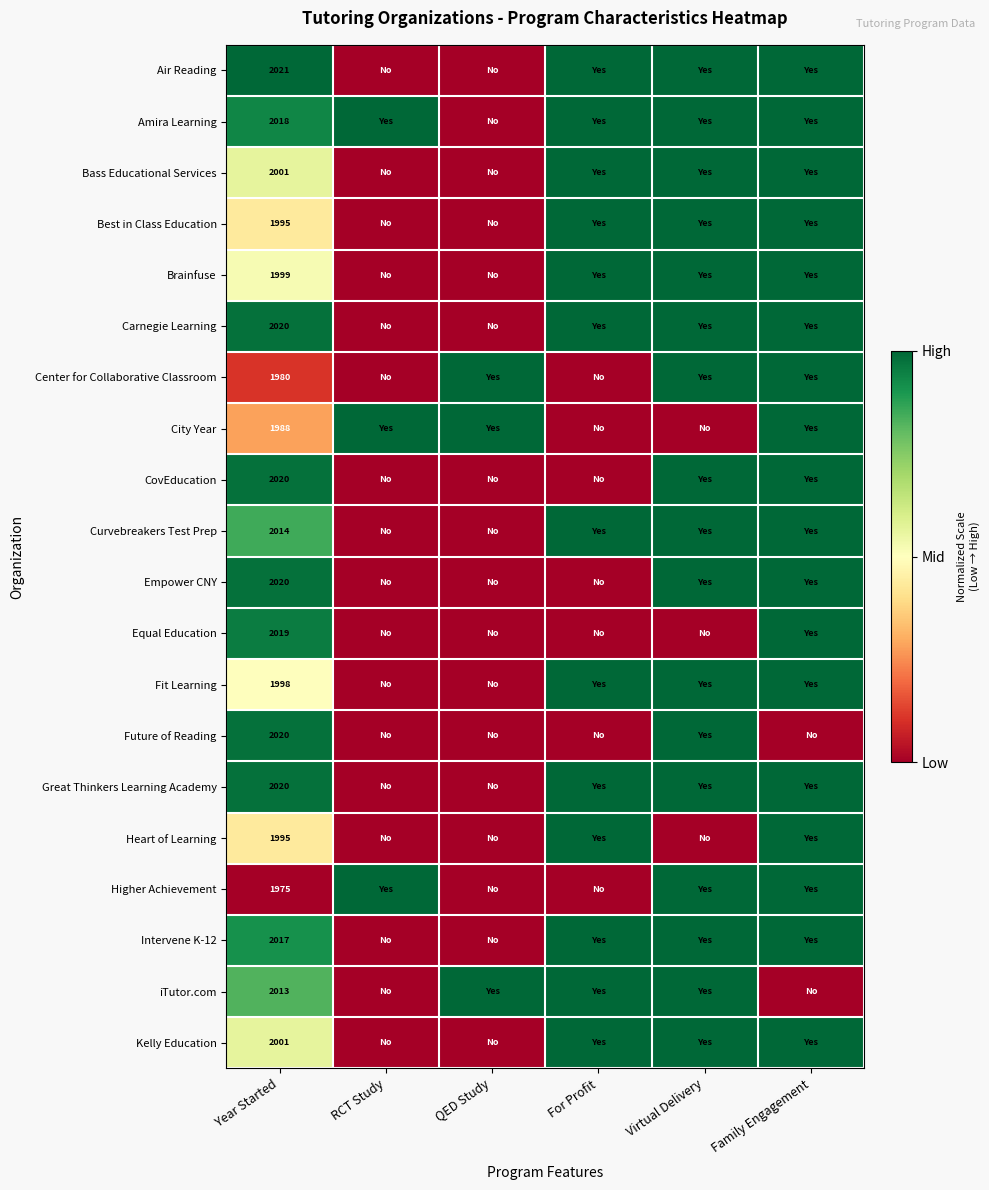

The CovEducation series shows 2020 at Year Started. True or false?

True